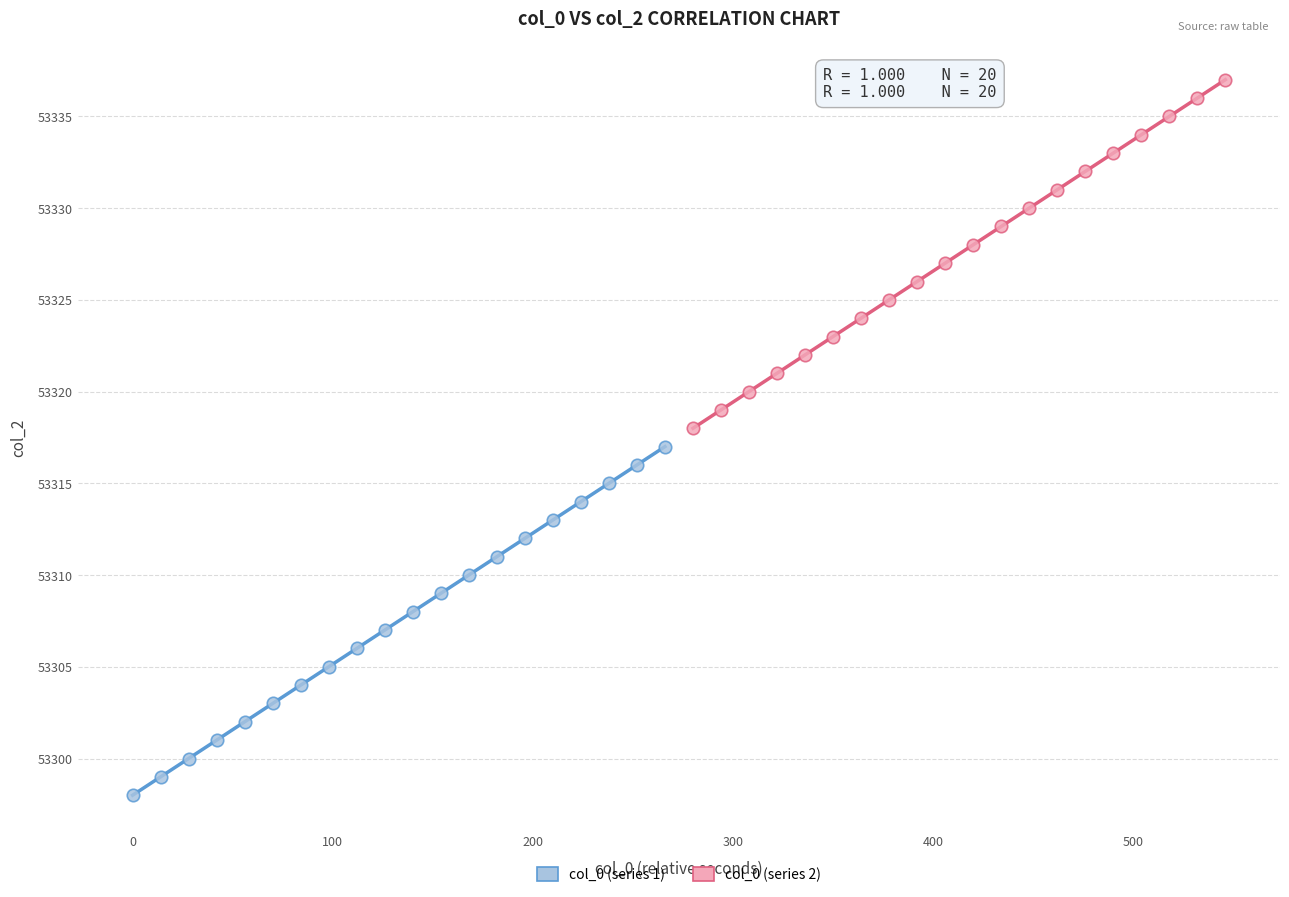

What are all the series names shown in the legend?

col_0 (series 1), col_0 (series 2)